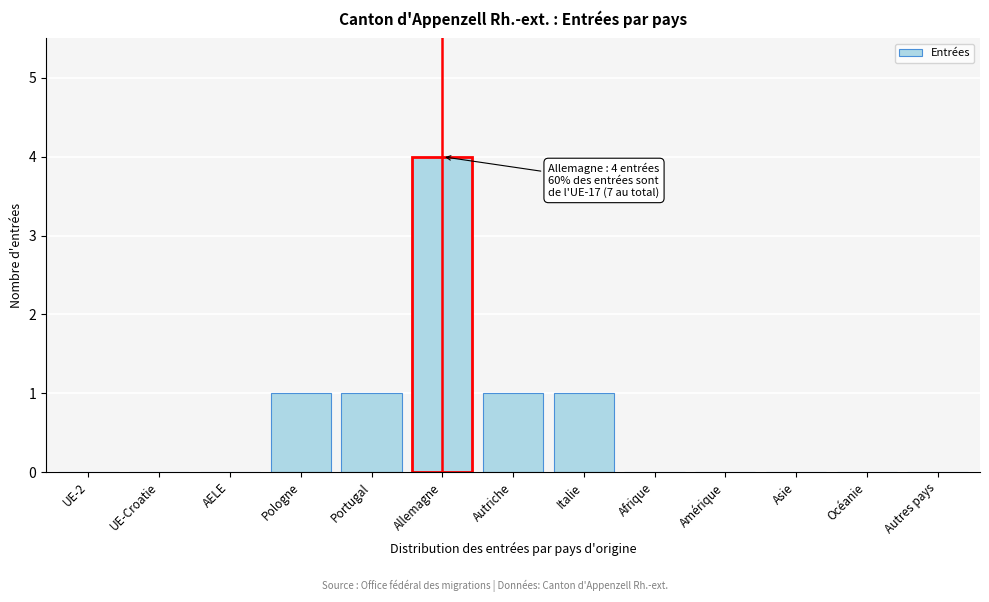

Reading left to right, list all the values displayed in this chart.

UE-2=0	UE-Croatie=0	AELE=0	Pologne=1	Portugal=1	Allemagne=4	Autriche=1	Italie=1	Afrique=0	Amérique=0	Asie=0	Océanie=0	Autres pays=0